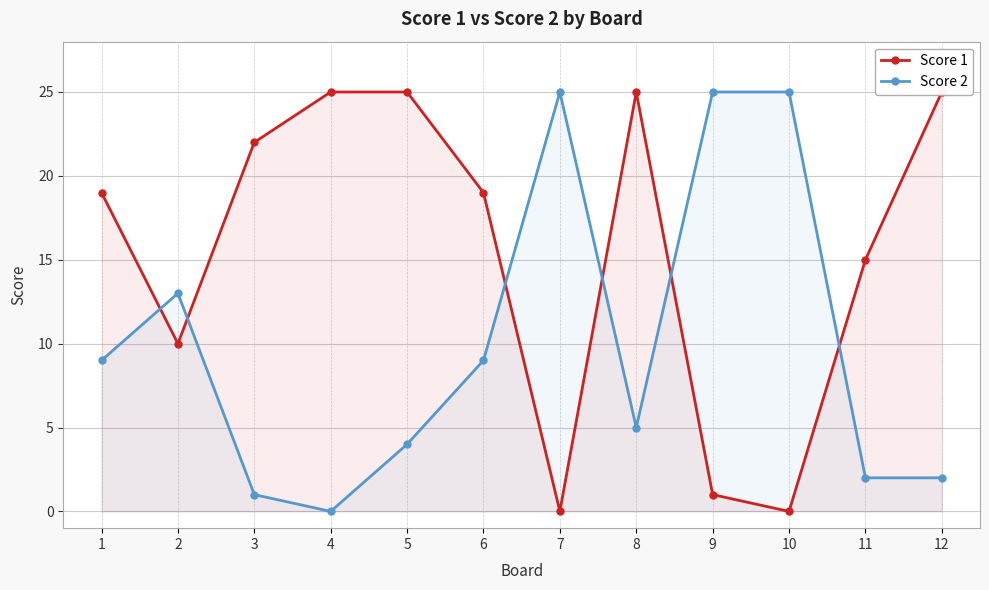

Where is Score 1 nearest to the value 12?

2